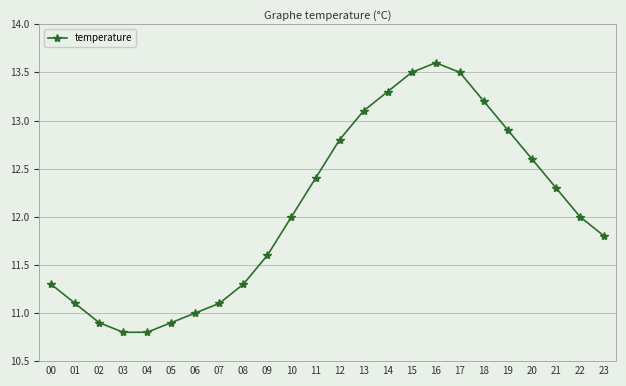

True or false: the data has more than 1 interior local peaks.

False